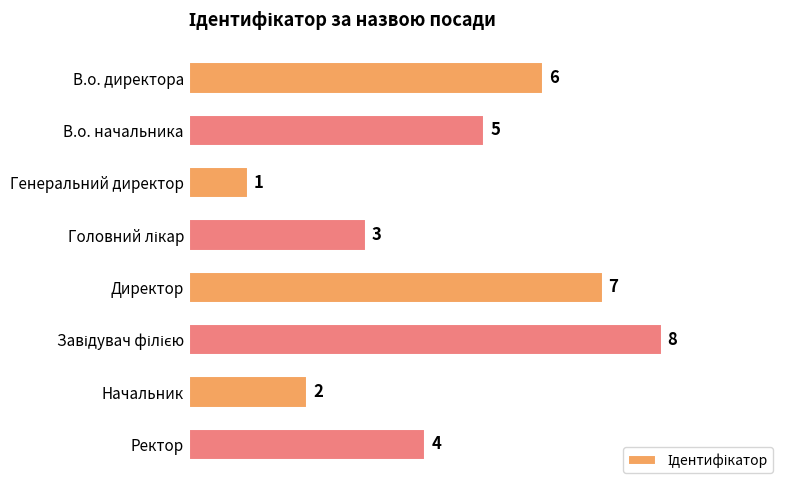

How many data points are less than 5?

4